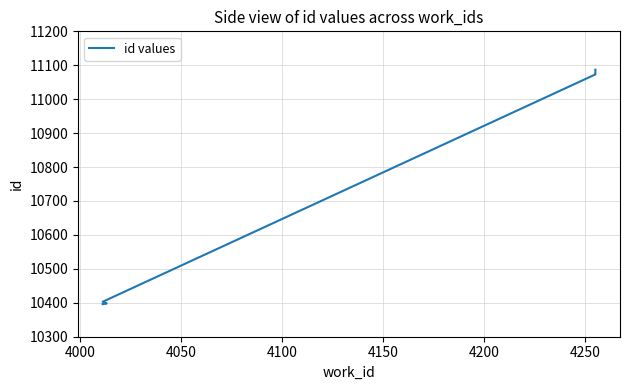

How many lines are shown in the chart?

1